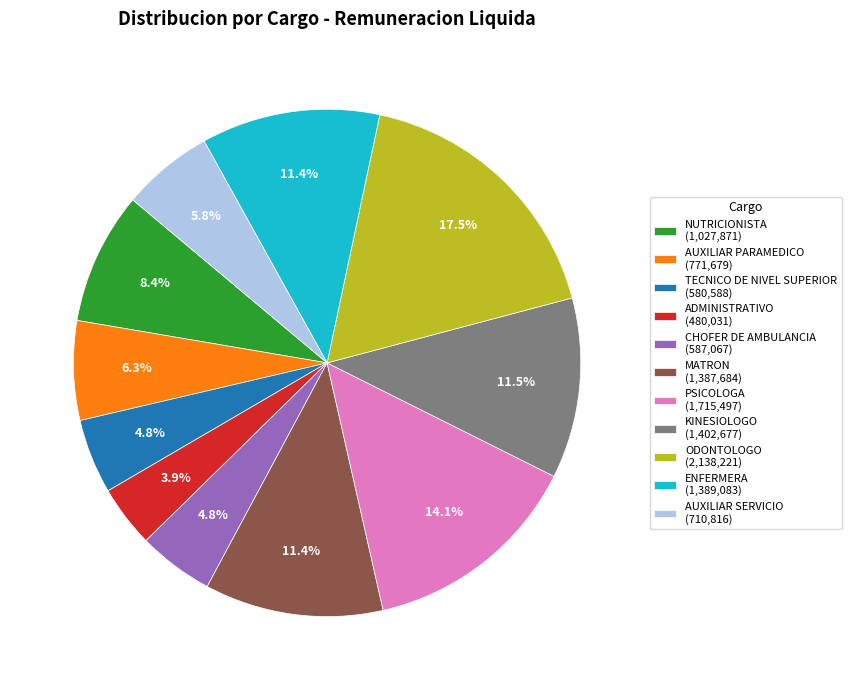

How many segments does this pie chart have?

11